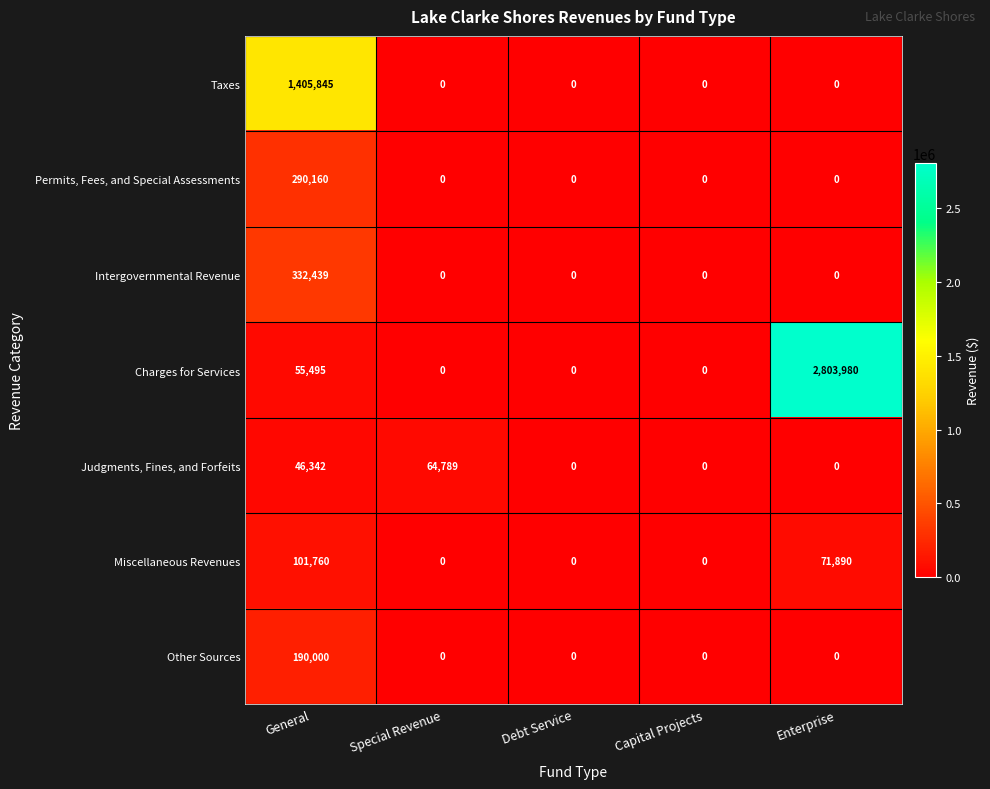

True or false: Intergovernmental Revenue has a value of 332439 at General.

True